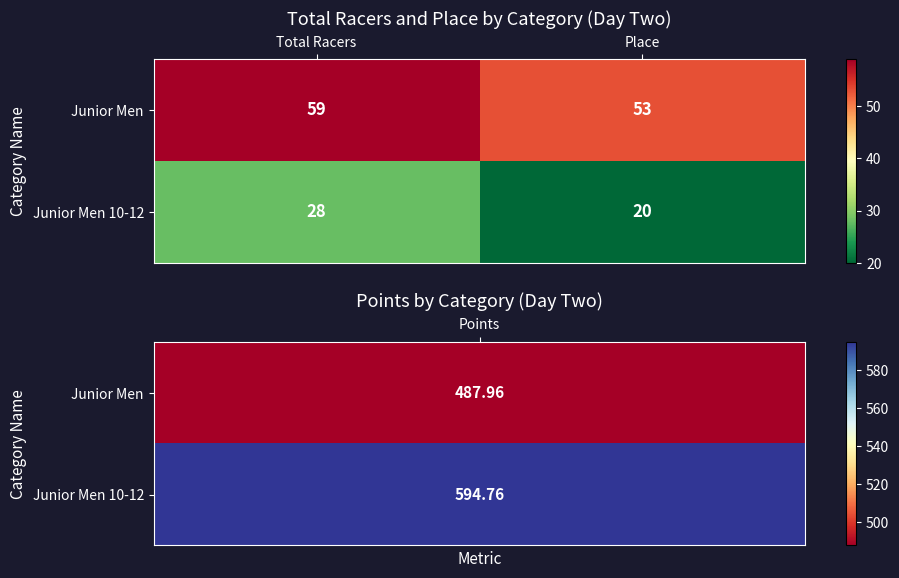

Reading left to right, list all the values displayed in this chart.

Junior Men: 59	53
Junior Men 10-12: 28	20